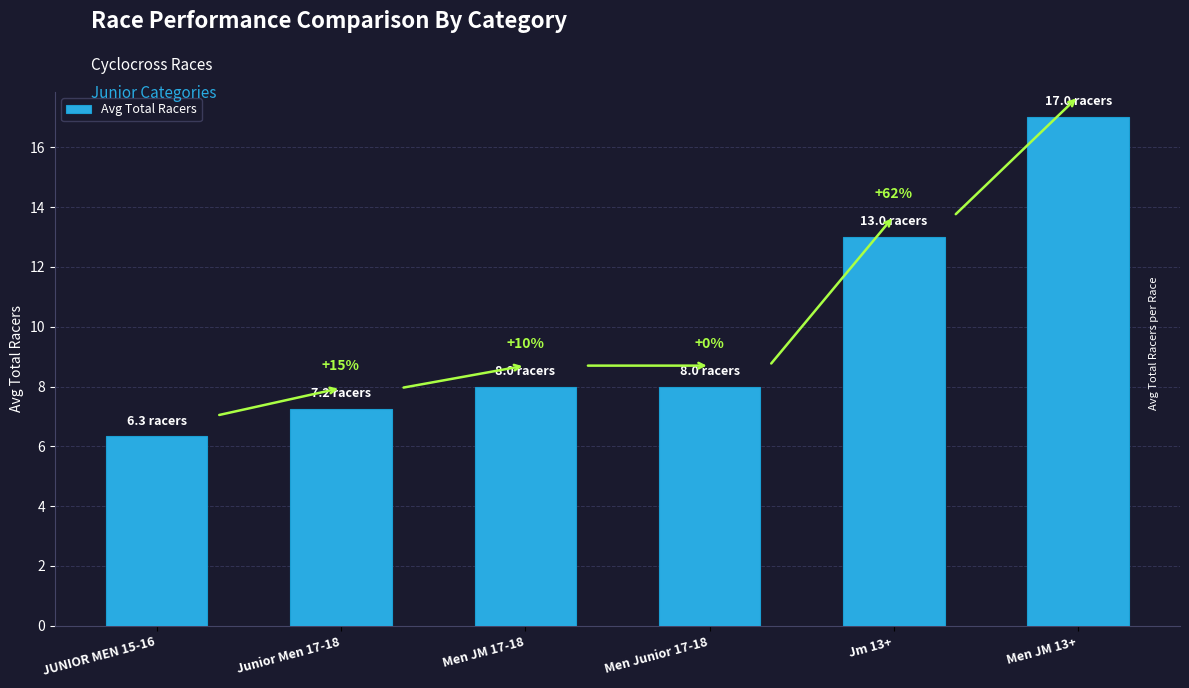

How many bars are there in total?

6